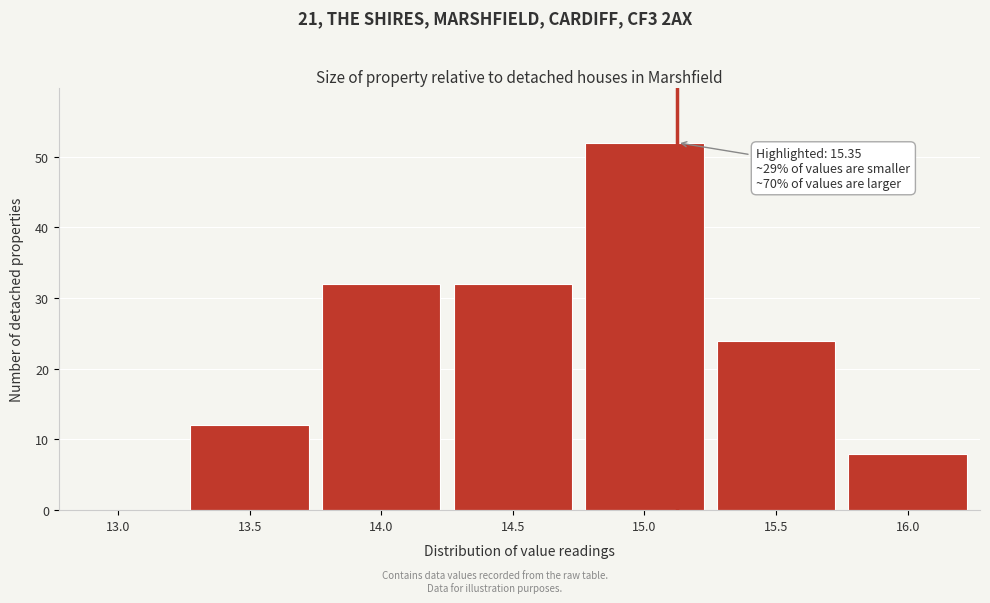

Reading right to left, list all the values displayed in this chart.

16.0=8	15.5=24	15.0=52	14.5=32	14.0=32	13.5=12	13.0=0